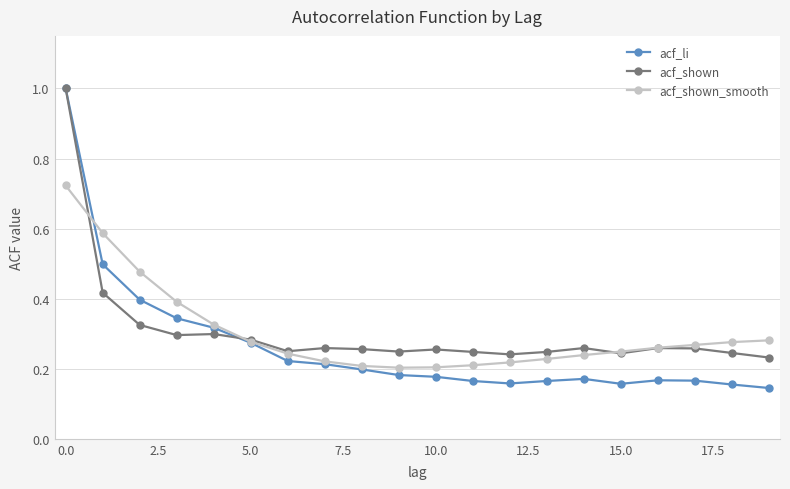

What is the greatest value displayed?

1.0